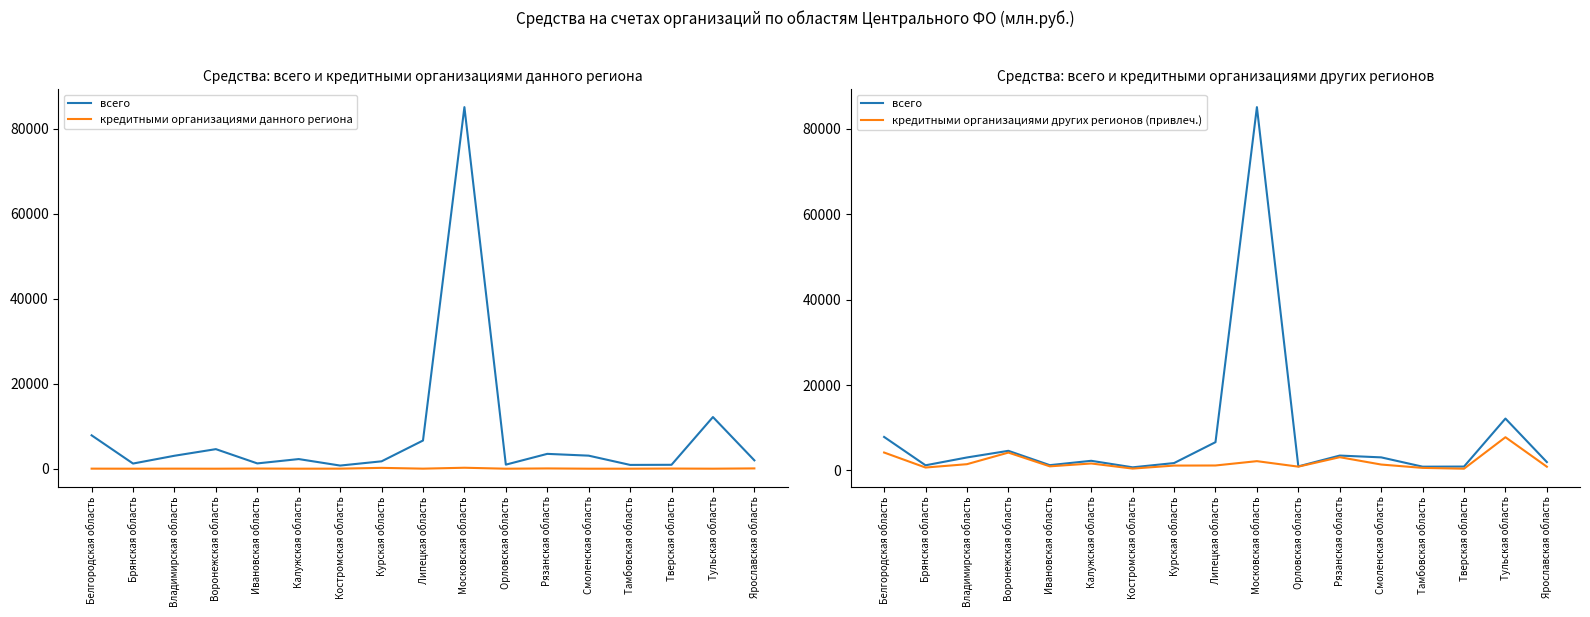

Reading left to right, transcribe all the data shown in this chart.

всего: 7855	1213	3047	4604	1246	2266	739	1736	6632	85114	955	3492	3070	891	918	12161	1967
кредитными организациями данного региона: 14	0	13	0	36	4	11	197	12	225	0	64	0	0	36	3	69
кредитными организациями других регионов (привлеч.): 4206	690	1473	4190	968	1638	441	1147	1168	2183	897	3111	1391	606	416	7790	883